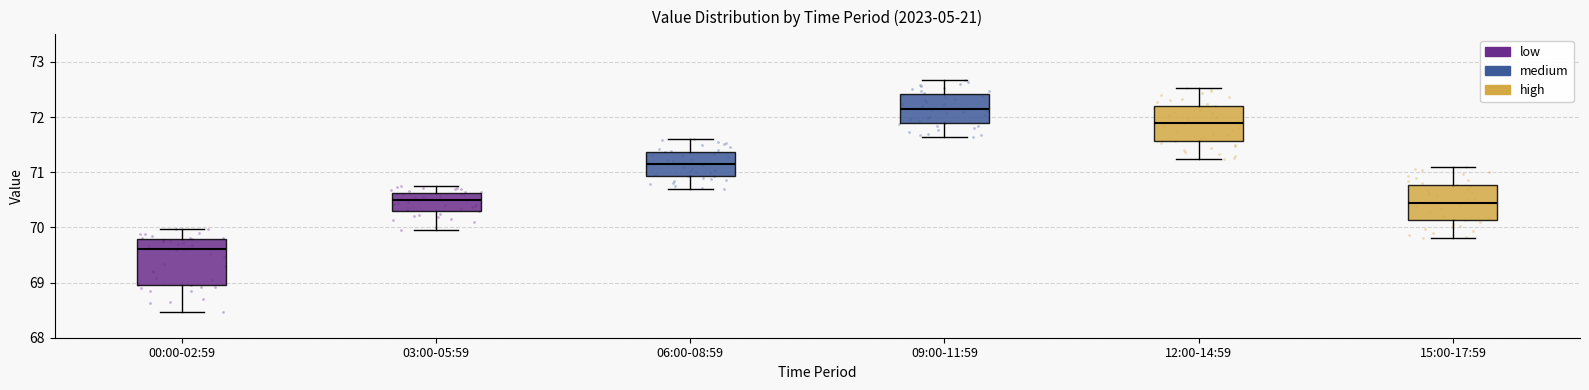

Reading left to right, transcribe this box plot: for each box, give where its median line is, the range the box spans, and where its two whiskers end, as read against the y-axis. The values are not printed on the chart, so give them approximately, as read against the axis.

00:00-02:59: median 69.6, box 69.0 to 69.8, whiskers 68.5 to 70.0
03:00-05:59: median 70.5, box 70.3 to 70.6, whiskers 70.0 to 70.8
06:00-08:59: median 71.1, box 70.9 to 71.4, whiskers 70.7 to 71.6
09:00-11:59: median 72.2, box 71.9 to 72.4, whiskers 71.6 to 72.7
12:00-14:59: median 71.9, box 71.6 to 72.2, whiskers 71.2 to 72.5
15:00-17:59: median 70.5, box 70.1 to 70.8, whiskers 69.8 to 71.1